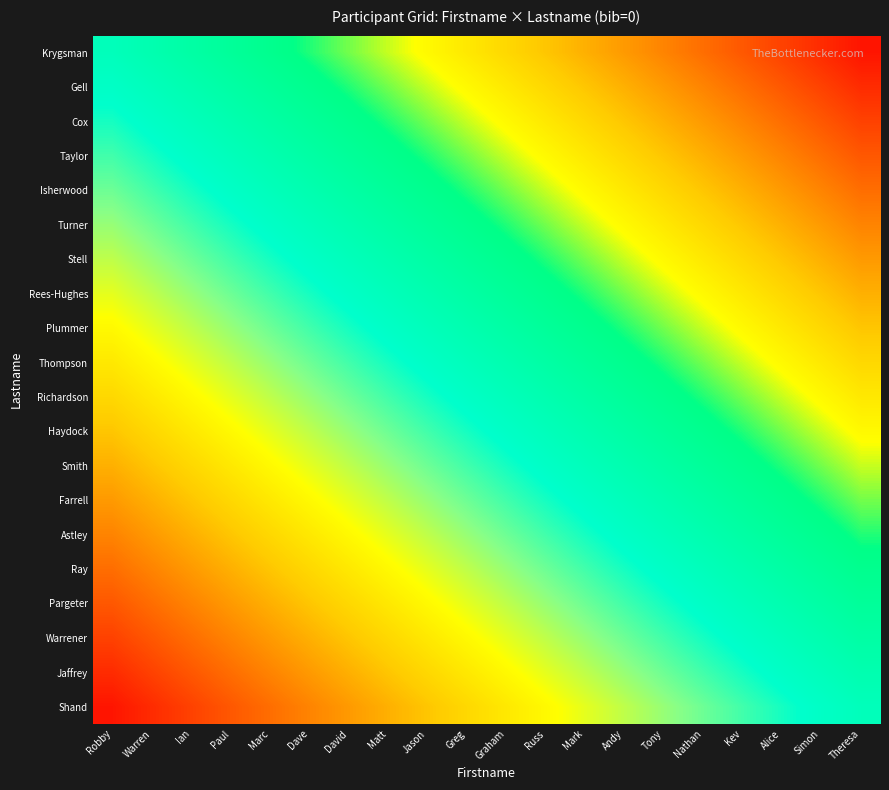

Reading left to right, list all the values displayed in this chart.

Krygsman: Robby=0.0	Warren=0.1	Ian=0.1	Paul=0.1	Marc=0.2	Dave=0.2	David=0.3	Matt=0.3	Jason=0.4	Greg=0.5	Graham=0.5	Russ=0.6	Mark=0.6	Andy=0.7	Tony=0.7	Nathan=0.8	Kev=0.8	Alice=0.8	Simon=0.9	Theresa=0.9
Gell: Robby=-0.1	Warren=0.0	Ian=0.1	Paul=0.1	Marc=0.1	Dave=0.2	David=0.2	Matt=0.3	Jason=0.3	Greg=0.4	Graham=0.5	Russ=0.5	Mark=0.6	Andy=0.6	Tony=0.7	Nathan=0.7	Kev=0.8	Alice=0.8	Simon=0.8	Theresa=0.9
Cox: Robby=-0.1	Warren=-0.1	Ian=0.0	Paul=0.1	Marc=0.1	Dave=0.1	David=0.2	Matt=0.2	Jason=0.3	Greg=0.3	Graham=0.4	Russ=0.5	Mark=0.5	Andy=0.6	Tony=0.6	Nathan=0.7	Kev=0.7	Alice=0.8	Simon=0.8	Theresa=0.8
Taylor: Robby=-0.1	Warren=-0.1	Ian=-0.1	Paul=0.0	Marc=0.1	Dave=0.1	David=0.1	Matt=0.2	Jason=0.2	Greg=0.3	Graham=0.3	Russ=0.4	Mark=0.5	Andy=0.5	Tony=0.6	Nathan=0.6	Kev=0.7	Alice=0.7	Simon=0.8	Theresa=0.8
Isherwood: Robby=-0.2	Warren=-0.1	Ian=-0.1	Paul=-0.1	Marc=0.0	Dave=0.1	David=0.1	Matt=0.1	Jason=0.2	Greg=0.2	Graham=0.3	Russ=0.3	Mark=0.4	Andy=0.5	Tony=0.5	Nathan=0.6	Kev=0.6	Alice=0.7	Simon=0.7	Theresa=0.8
Turner: Robby=-0.2	Warren=-0.2	Ian=-0.1	Paul=-0.1	Marc=-0.1	Dave=0.0	David=0.1	Matt=0.1	Jason=0.1	Greg=0.2	Graham=0.2	Russ=0.3	Mark=0.3	Andy=0.4	Tony=0.5	Nathan=0.5	Kev=0.6	Alice=0.6	Simon=0.7	Theresa=0.7
Stell: Robby=-0.3	Warren=-0.2	Ian=-0.2	Paul=-0.1	Marc=-0.1	Dave=-0.1	David=0.0	Matt=0.1	Jason=0.1	Greg=0.1	Graham=0.2	Russ=0.2	Mark=0.3	Andy=0.3	Tony=0.4	Nathan=0.5	Kev=0.5	Alice=0.6	Simon=0.6	Theresa=0.7
Rees-Hughes: Robby=-0.3	Warren=-0.3	Ian=-0.2	Paul=-0.2	Marc=-0.1	Dave=-0.1	David=-0.1	Matt=0.0	Jason=0.1	Greg=0.1	Graham=0.1	Russ=0.2	Mark=0.2	Andy=0.3	Tony=0.3	Nathan=0.4	Kev=0.5	Alice=0.5	Simon=0.6	Theresa=0.6
Plummer: Robby=-0.4	Warren=-0.3	Ian=-0.3	Paul=-0.2	Marc=-0.2	Dave=-0.1	David=-0.1	Matt=-0.1	Jason=0.0	Greg=0.1	Graham=0.1	Russ=0.1	Mark=0.2	Andy=0.2	Tony=0.3	Nathan=0.3	Kev=0.4	Alice=0.5	Simon=0.5	Theresa=0.6
Thompson: Robby=-0.5	Warren=-0.4	Ian=-0.3	Paul=-0.3	Marc=-0.2	Dave=-0.2	David=-0.1	Matt=-0.1	Jason=-0.1	Greg=0.0	Graham=0.1	Russ=0.1	Mark=0.1	Andy=0.2	Tony=0.2	Nathan=0.3	Kev=0.3	Alice=0.4	Simon=0.5	Theresa=0.5
Richardson: Robby=-0.5	Warren=-0.5	Ian=-0.4	Paul=-0.3	Marc=-0.3	Dave=-0.2	David=-0.2	Matt=-0.1	Jason=-0.1	Greg=-0.1	Graham=0.0	Russ=0.1	Mark=0.1	Andy=0.1	Tony=0.2	Nathan=0.2	Kev=0.3	Alice=0.3	Simon=0.4	Theresa=0.5
Haydock: Robby=-0.6	Warren=-0.5	Ian=-0.5	Paul=-0.4	Marc=-0.3	Dave=-0.3	David=-0.2	Matt=-0.2	Jason=-0.1	Greg=-0.1	Graham=-0.1	Russ=0.0	Mark=0.1	Andy=0.1	Tony=0.1	Nathan=0.2	Kev=0.2	Alice=0.3	Simon=0.3	Theresa=0.4
Smith: Robby=-0.6	Warren=-0.6	Ian=-0.5	Paul=-0.5	Marc=-0.4	Dave=-0.3	David=-0.3	Matt=-0.2	Jason=-0.2	Greg=-0.1	Graham=-0.1	Russ=-0.1	Mark=0.0	Andy=0.1	Tony=0.1	Nathan=0.1	Kev=0.2	Alice=0.2	Simon=0.3	Theresa=0.3
Farrell: Robby=-0.7	Warren=-0.6	Ian=-0.6	Paul=-0.5	Marc=-0.5	Dave=-0.4	David=-0.3	Matt=-0.3	Jason=-0.2	Greg=-0.2	Graham=-0.1	Russ=-0.1	Mark=-0.1	Andy=0.0	Tony=0.1	Nathan=0.1	Kev=0.1	Alice=0.2	Simon=0.2	Theresa=0.3
Astley: Robby=-0.7	Warren=-0.7	Ian=-0.6	Paul=-0.6	Marc=-0.5	Dave=-0.5	David=-0.4	Matt=-0.3	Jason=-0.3	Greg=-0.2	Graham=-0.2	Russ=-0.1	Mark=-0.1	Andy=-0.1	Tony=0.0	Nathan=0.1	Kev=0.1	Alice=0.1	Simon=0.2	Theresa=0.2
Ray: Robby=-0.8	Warren=-0.7	Ian=-0.7	Paul=-0.6	Marc=-0.6	Dave=-0.5	David=-0.5	Matt=-0.4	Jason=-0.3	Greg=-0.3	Graham=-0.2	Russ=-0.2	Mark=-0.1	Andy=-0.1	Tony=-0.1	Nathan=0.0	Kev=0.1	Alice=0.1	Simon=0.1	Theresa=0.2
Pargeter: Robby=-0.8	Warren=-0.8	Ian=-0.7	Paul=-0.7	Marc=-0.6	Dave=-0.6	David=-0.5	Matt=-0.5	Jason=-0.4	Greg=-0.3	Graham=-0.3	Russ=-0.2	Mark=-0.2	Andy=-0.1	Tony=-0.1	Nathan=-0.1	Kev=0.0	Alice=0.1	Simon=0.1	Theresa=0.1
Warrener: Robby=-0.8	Warren=-0.8	Ian=-0.8	Paul=-0.7	Marc=-0.7	Dave=-0.6	David=-0.6	Matt=-0.5	Jason=-0.5	Greg=-0.4	Graham=-0.3	Russ=-0.3	Mark=-0.2	Andy=-0.2	Tony=-0.1	Nathan=-0.1	Kev=-0.1	Alice=0.0	Simon=0.1	Theresa=0.1
Jaffrey: Robby=-0.9	Warren=-0.8	Ian=-0.8	Paul=-0.8	Marc=-0.7	Dave=-0.7	David=-0.6	Matt=-0.6	Jason=-0.5	Greg=-0.5	Graham=-0.4	Russ=-0.3	Mark=-0.3	Andy=-0.2	Tony=-0.2	Nathan=-0.1	Kev=-0.1	Alice=-0.1	Simon=0.0	Theresa=0.1
Shand: Robby=-0.9	Warren=-0.9	Ian=-0.8	Paul=-0.8	Marc=-0.8	Dave=-0.7	David=-0.7	Matt=-0.6	Jason=-0.6	Greg=-0.5	Graham=-0.5	Russ=-0.4	Mark=-0.3	Andy=-0.3	Tony=-0.2	Nathan=-0.2	Kev=-0.1	Alice=-0.1	Simon=-0.1	Theresa=0.0